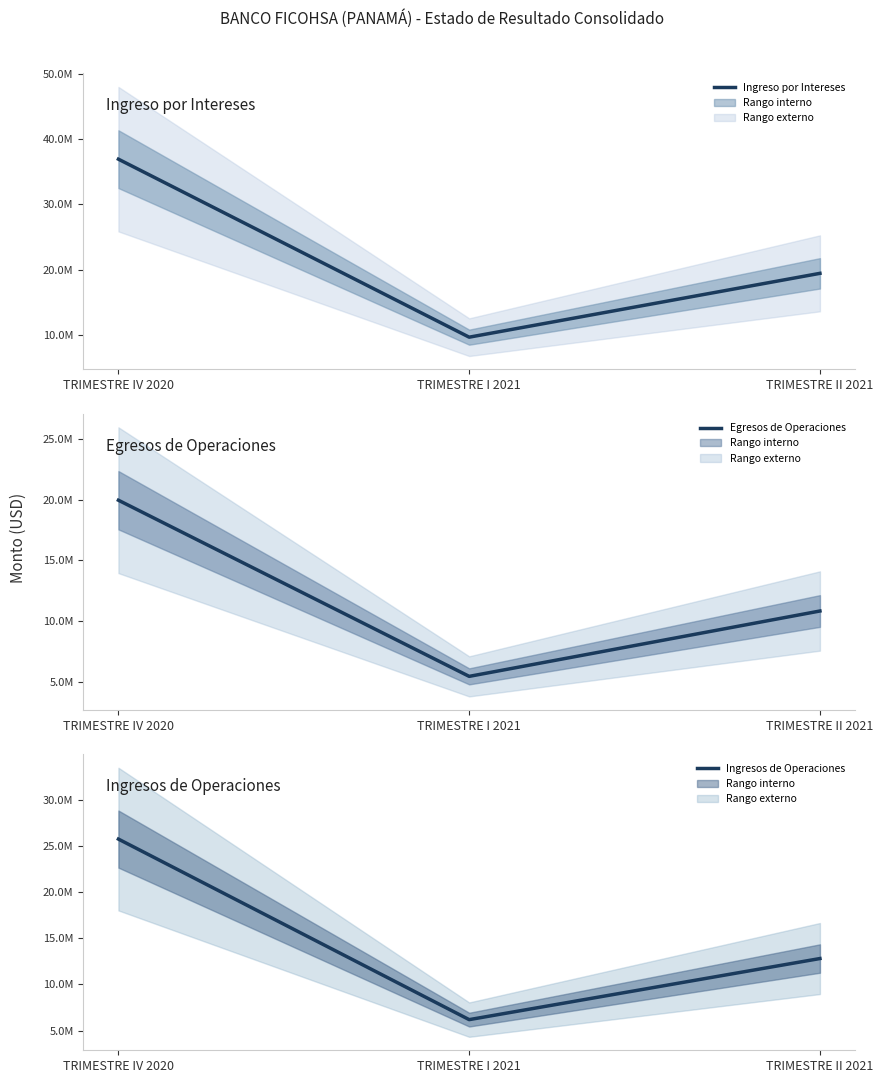

What position from the left is TRIMESTRE II 2021?

3